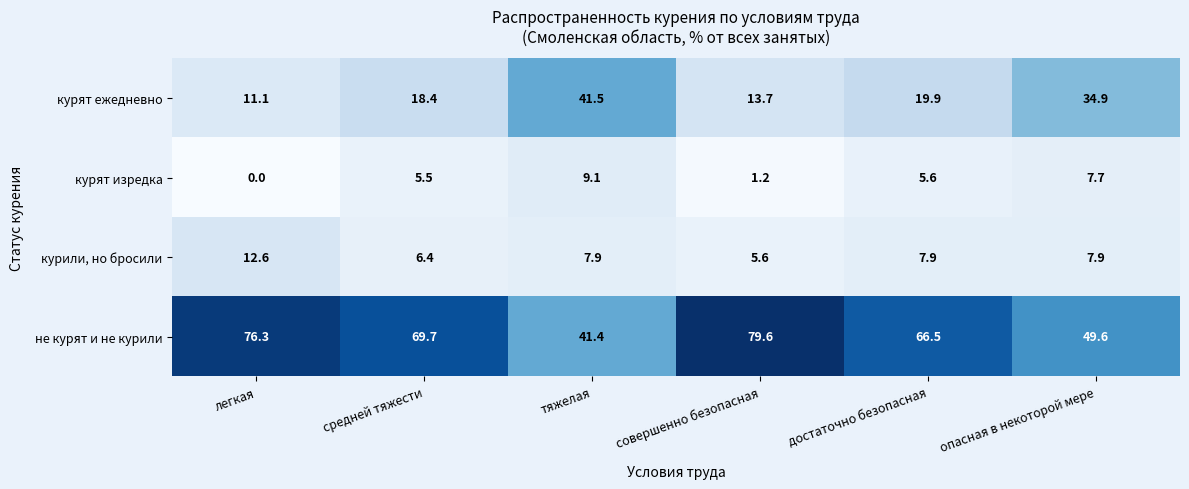

Reading left to right, transcribe all the data shown in this chart.

курят ежедневно: легкая=11.1	средней тяжести=18.4	тяжелая=41.5	совершенно безопасная=13.7	достаточно безопасная=19.9	опасная в некоторой мере=34.9
курят изредка: легкая=0.0	средней тяжести=5.5	тяжелая=9.1	совершенно безопасная=1.2	достаточно безопасная=5.6	опасная в некоторой мере=7.7
курили, но бросили: легкая=12.6	средней тяжести=6.4	тяжелая=7.9	совершенно безопасная=5.6	достаточно безопасная=7.9	опасная в некоторой мере=7.9
не курят и не курили: легкая=76.3	средней тяжести=69.7	тяжелая=41.4	совершенно безопасная=79.6	достаточно безопасная=66.5	опасная в некоторой мере=49.6